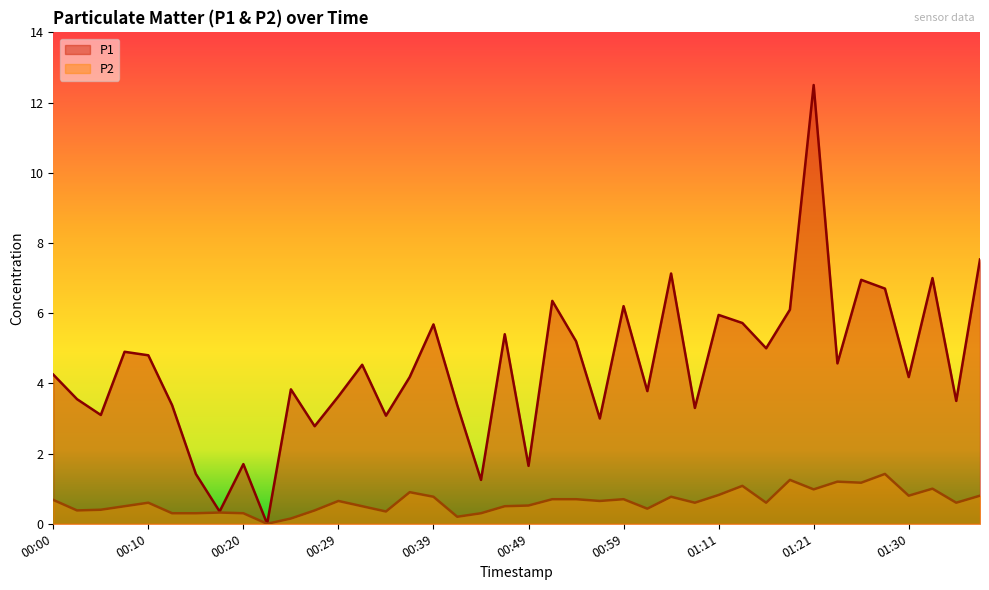

How many interior local valleys does the P2 series have?

12